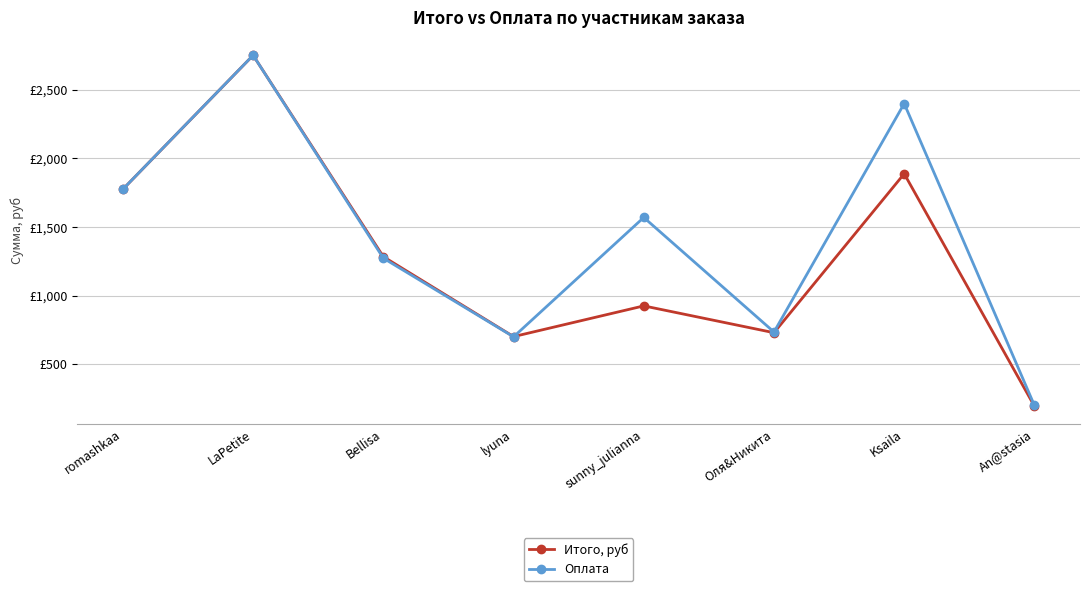

What are all the series names shown in the legend?

Итого, руб, Оплата